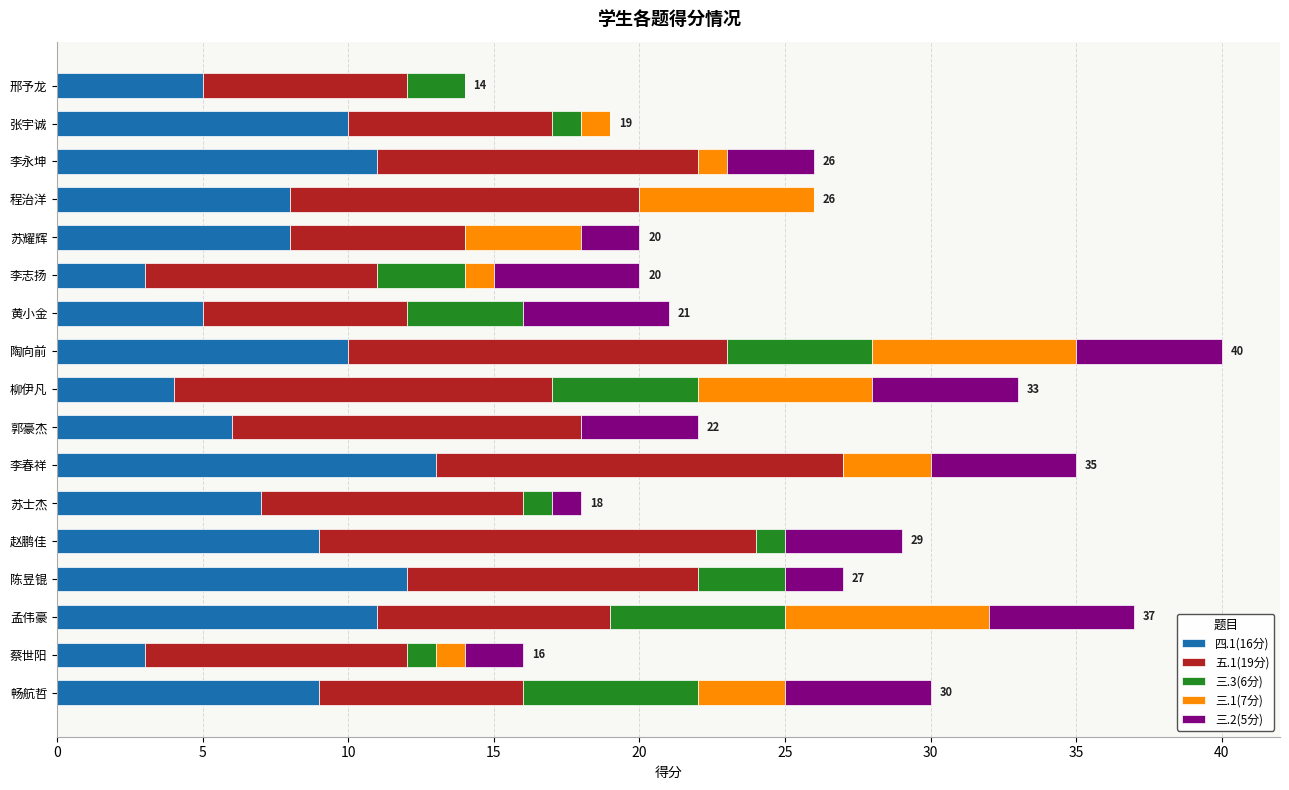

What is the total value across all series at 邢予龙?

14